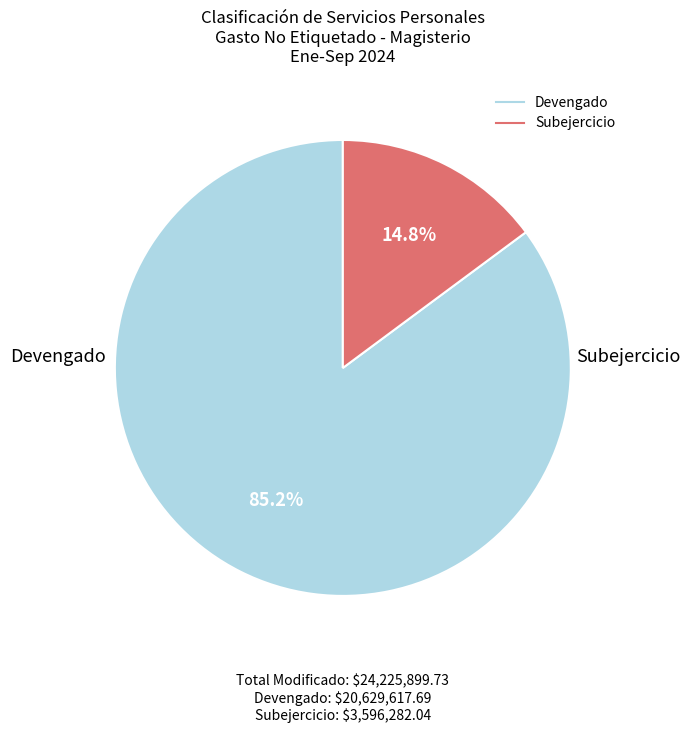

How many segments does this pie chart have?

2